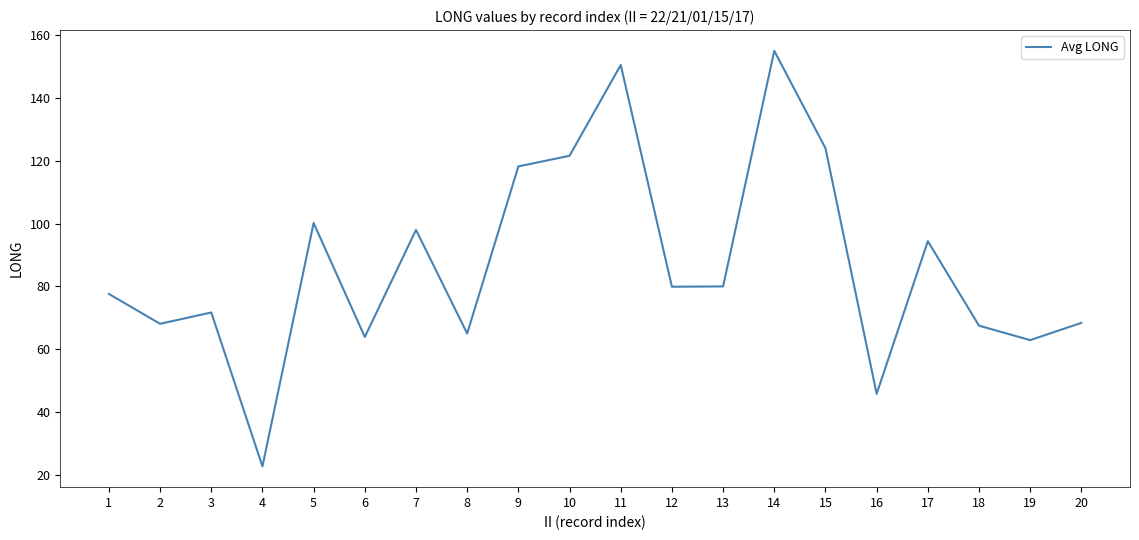

What is the change in value from 8 to 15?

+59.0